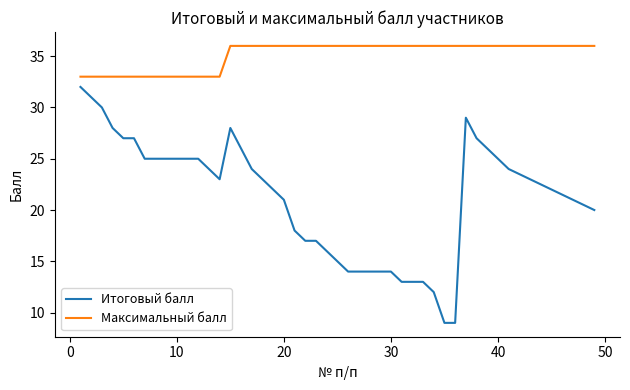

Rank the series by their maximum value, from lowest to highest.

Итоговый балл, Максимальный балл